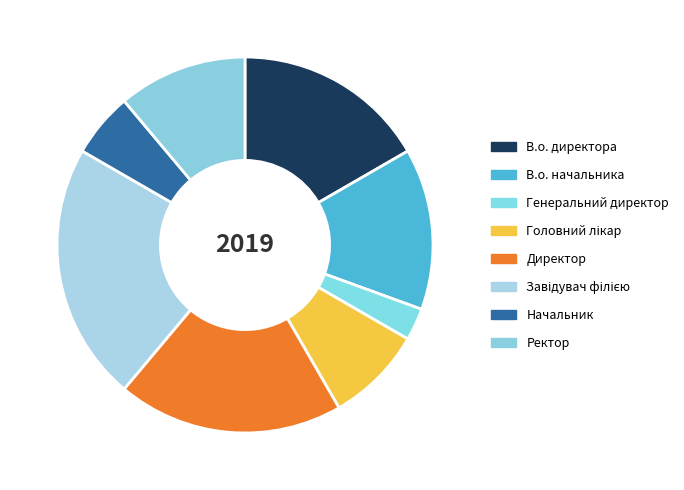

How many slices are in this pie chart?

8